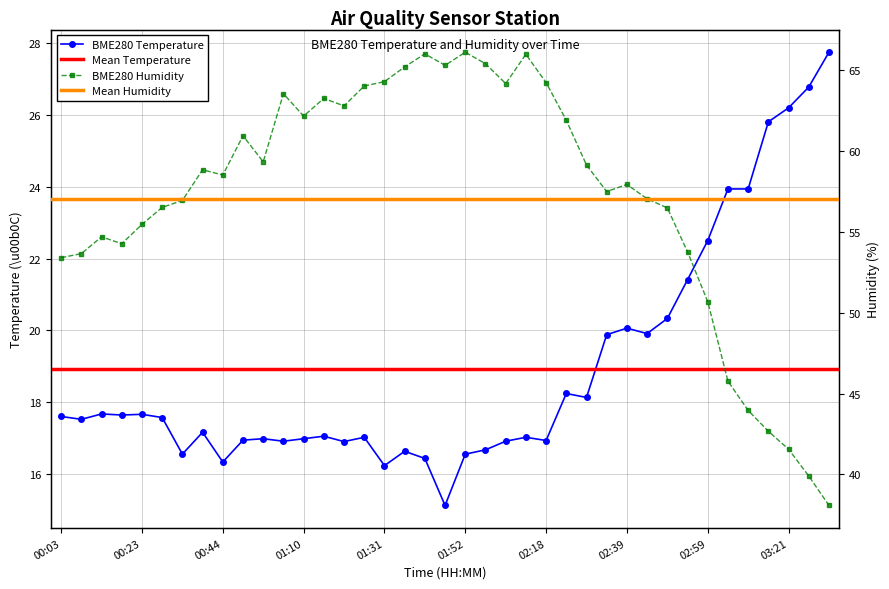

Rank the series by their maximum value, from highest to lowest.

BME280_humidity, BME280_temperature